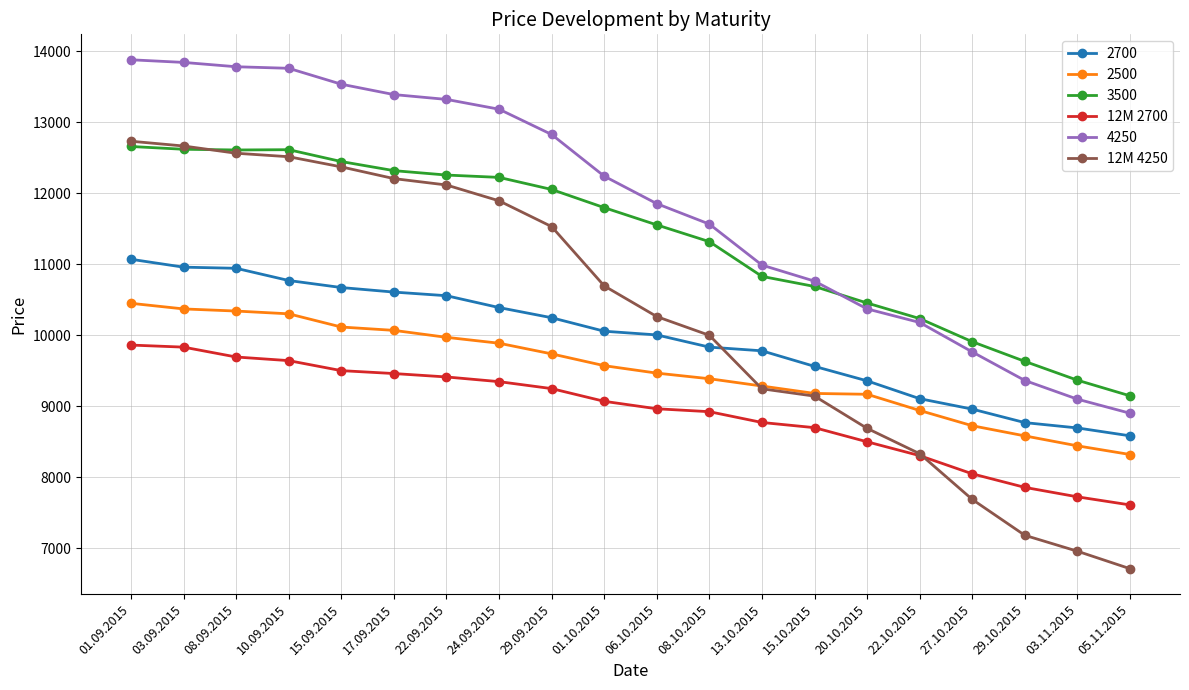

List the series in order of their peak value, lowest first.

12M 2700, 2500, 2700, 3500, 12M 4250, 4250